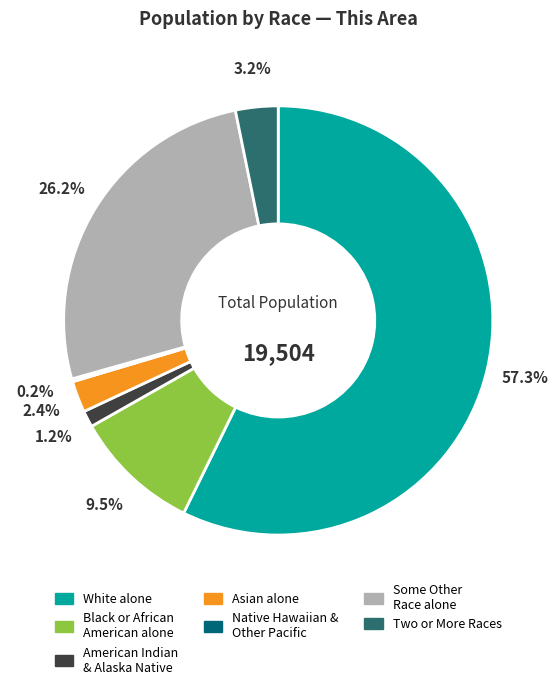

Approximately how many times larger is the value at Black or African American alone compared to Two or More Races?

3.0